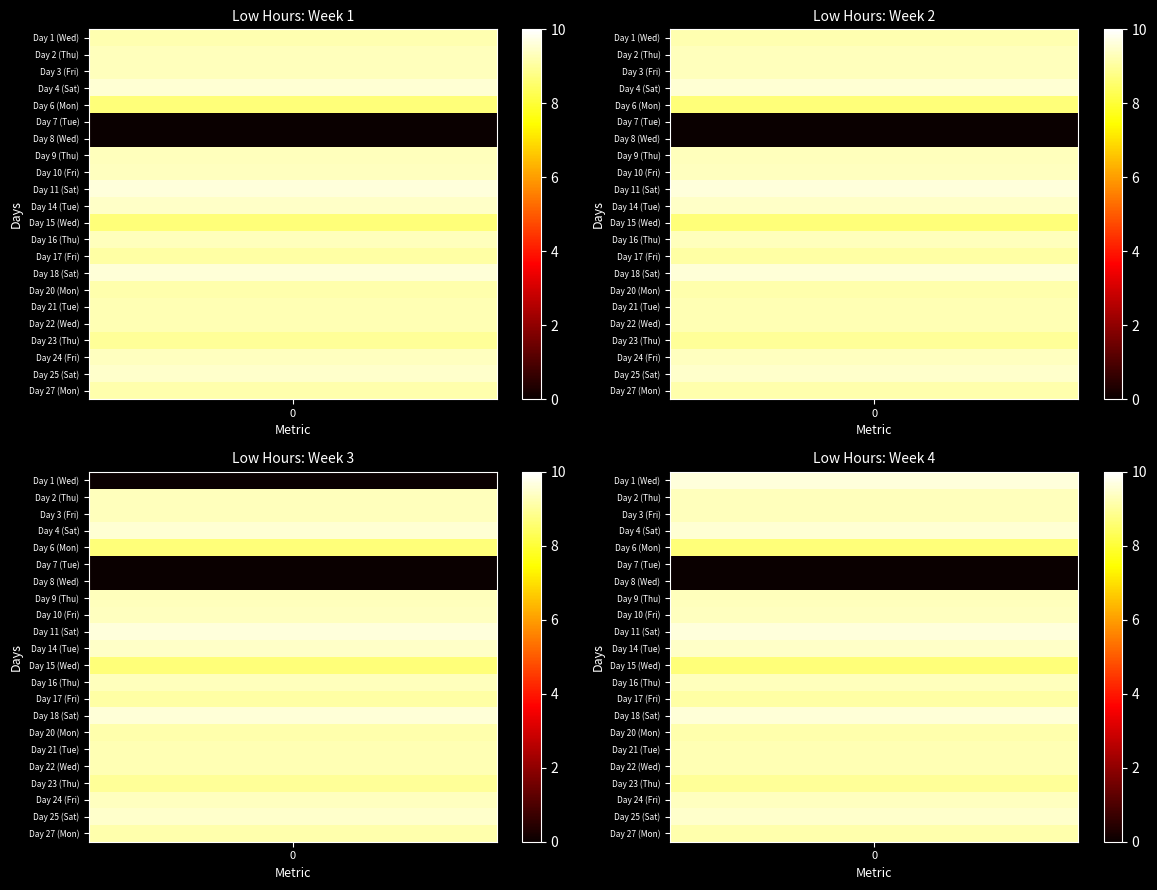

Rank the series by their maximum value, from highest to lowest.

Day 11 (Sat), Day 18 (Sat), Day 4 (Sat), Day 25 (Sat), Day 14 (Tue), Day 10 (Fri), Day 24 (Fri), Day 3 (Fri), Day 9 (Thu), Day 2 (Thu), Day 16 (Thu), Day 21 (Tue), Day 22 (Wed), Day 1 (Wed), Day 20 (Mon), Day 27 (Mon), Day 17 (Fri), Day 23 (Thu), Day 15 (Wed), Day 6 (Mon), Day 7 (Tue), Day 8 (Wed)